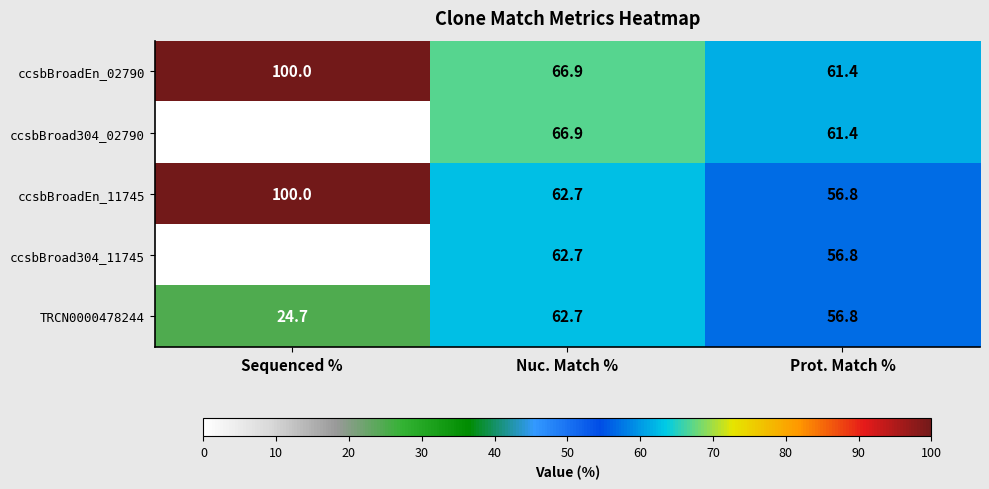

Which series has the widest spread of values?

ccsbBroad304_02790